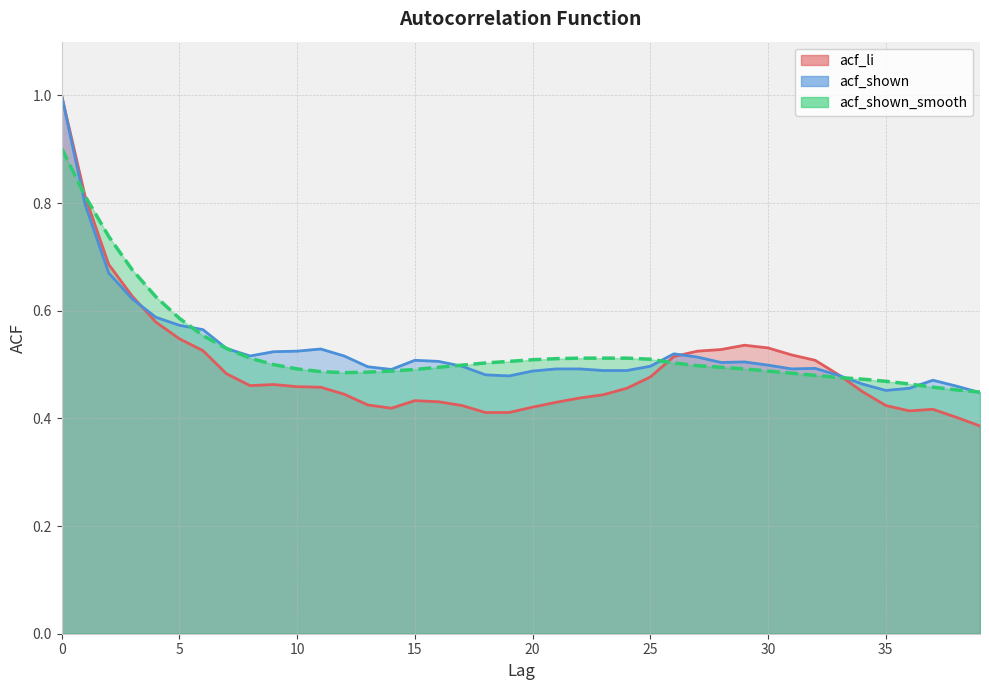

What is the minimum value shown in the chart?

0.4